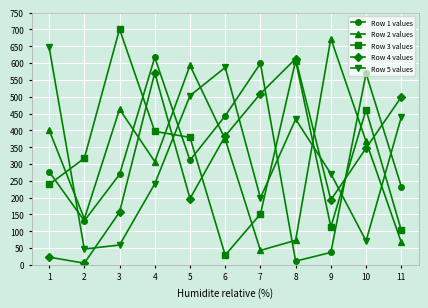

Count the number of categories in the chart.

11